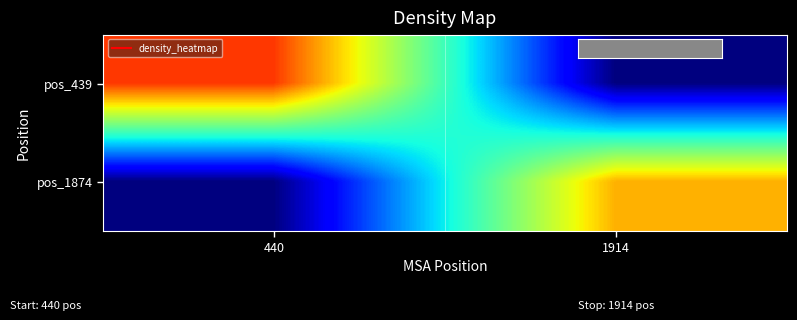

List the series in order of their overall mean, highest first.

pos_439, pos_1874